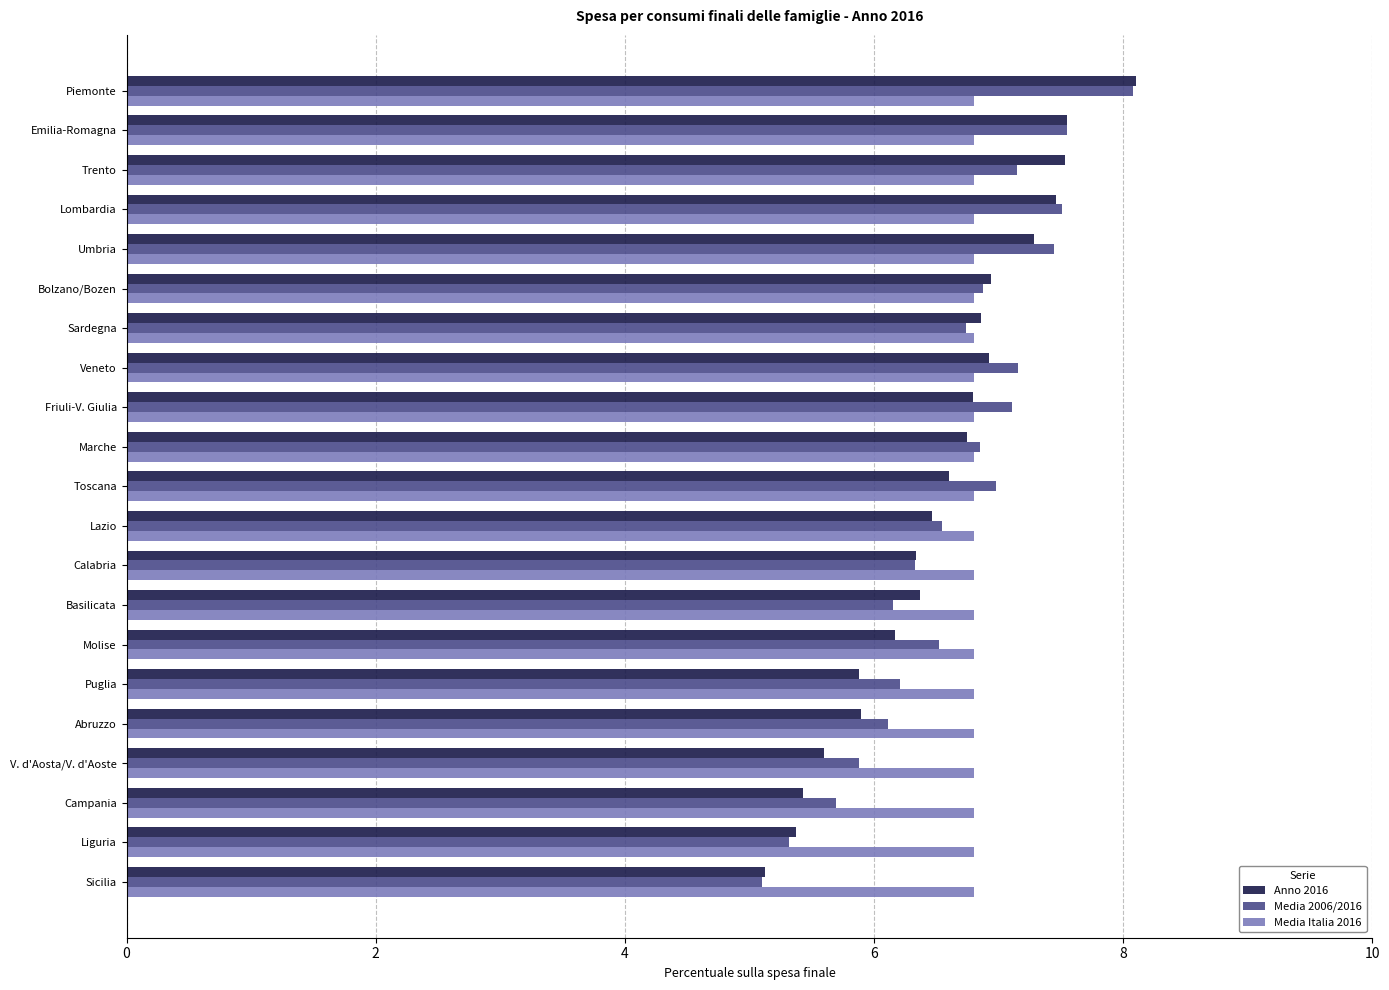

Which series has the widest spread of values?

Anno 2016